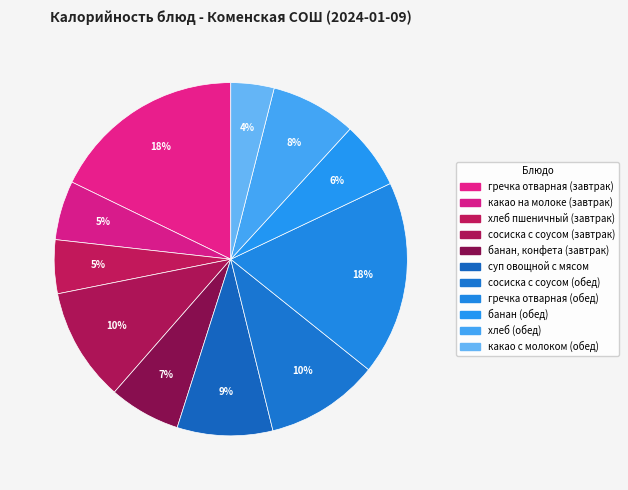

What percentage is the банан, конфета (завтрак) slice, to the nearest percent?

7%